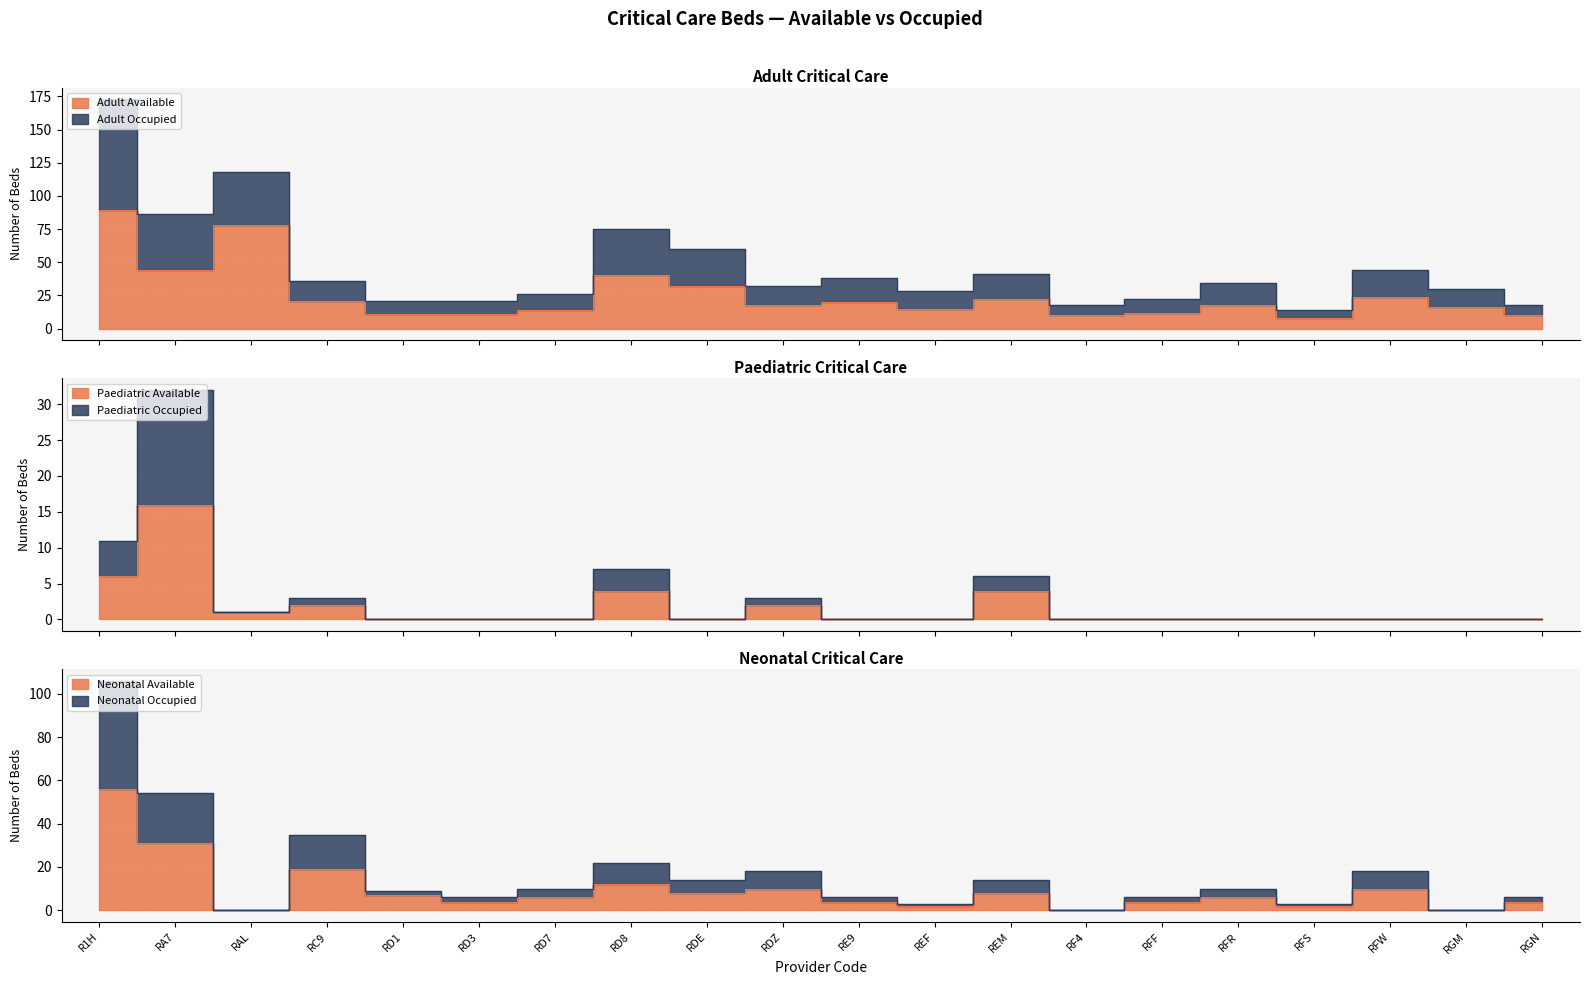

True or false: Paediatric Available and Adult Available cross at least once.

False